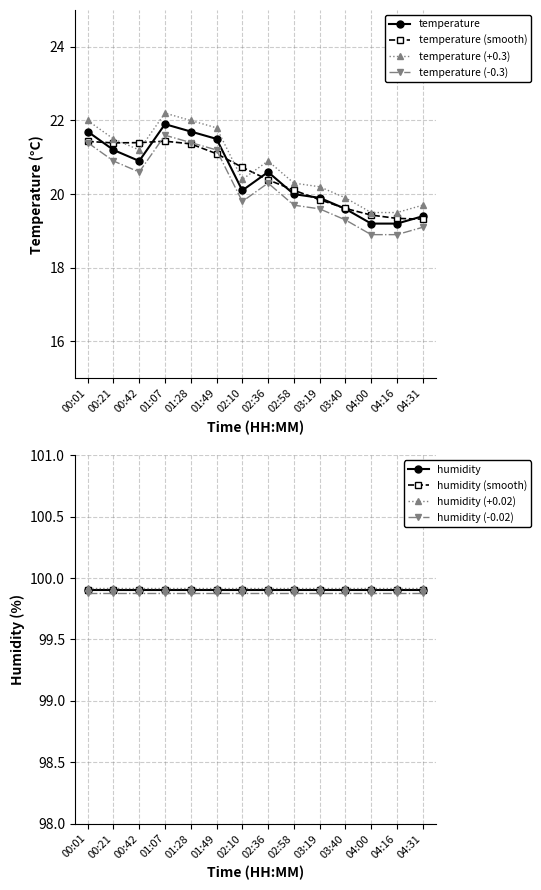

What is the difference between the second highest and second lowest values?

2.5